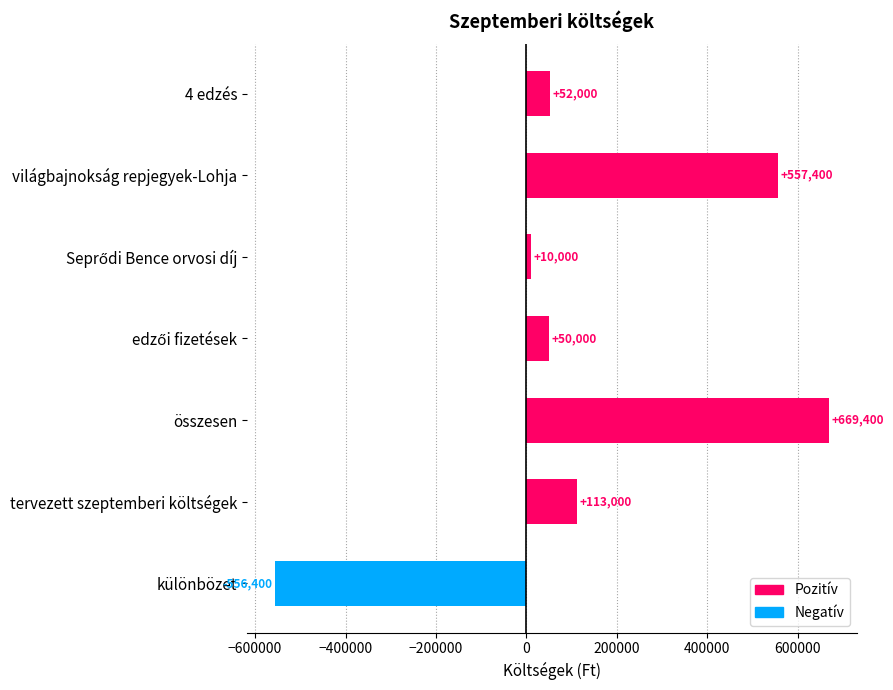

What is the change in value from világbajnokság repjegyek-Lohja to összesen?

+112000